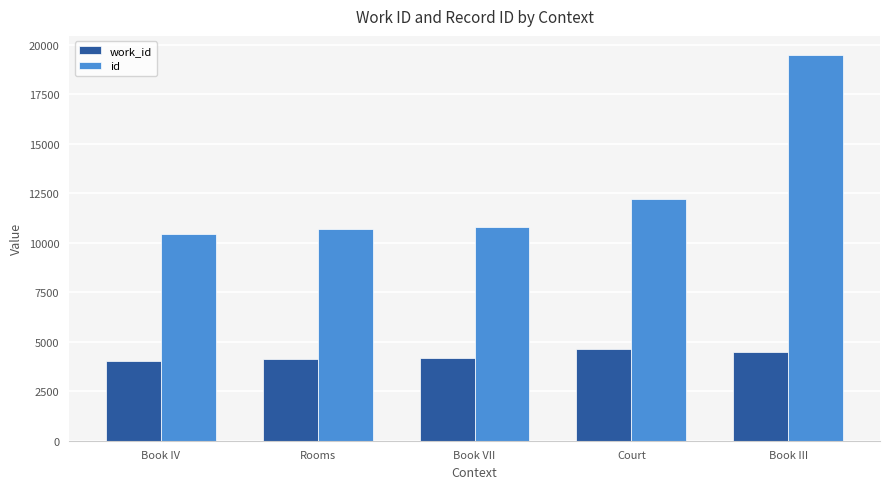

Rank the series by their average value, from highest to lowest.

id, work_id